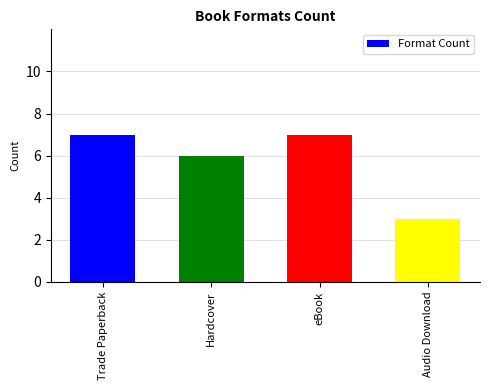

Where is the data nearest to the value 5?

Hardcover